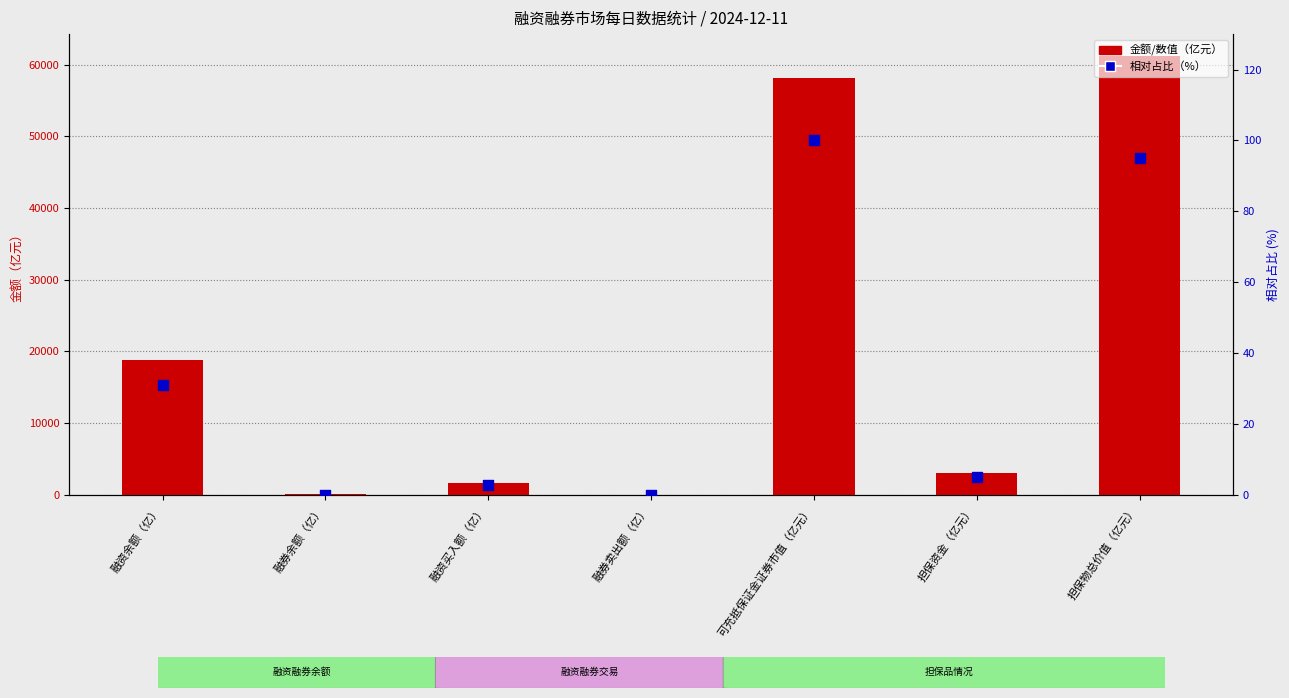

Which series contains the highest Y value?

金额/数值